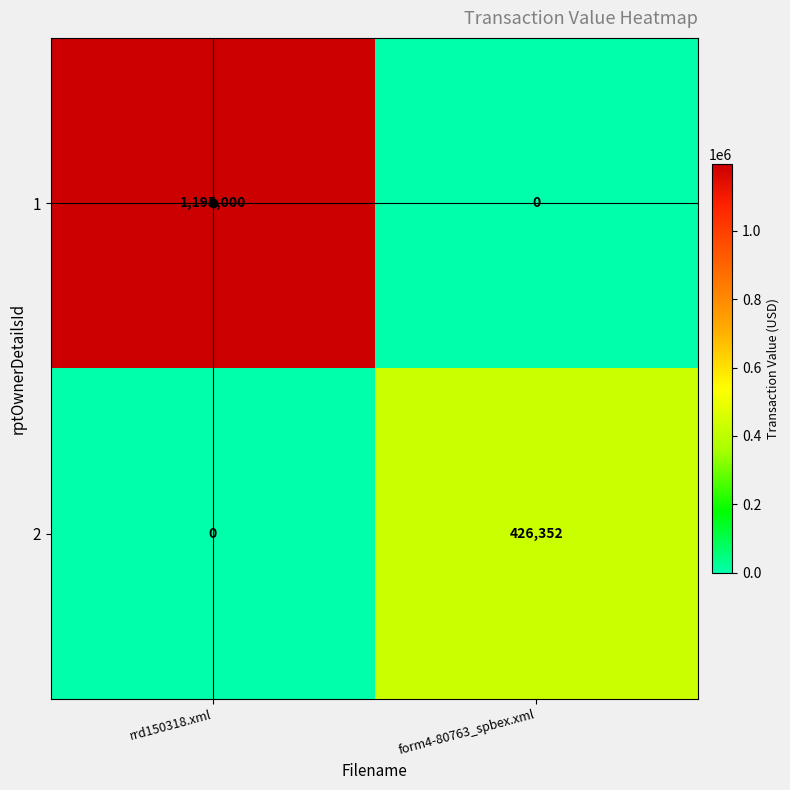

What is the sum of all 2 values?

426352